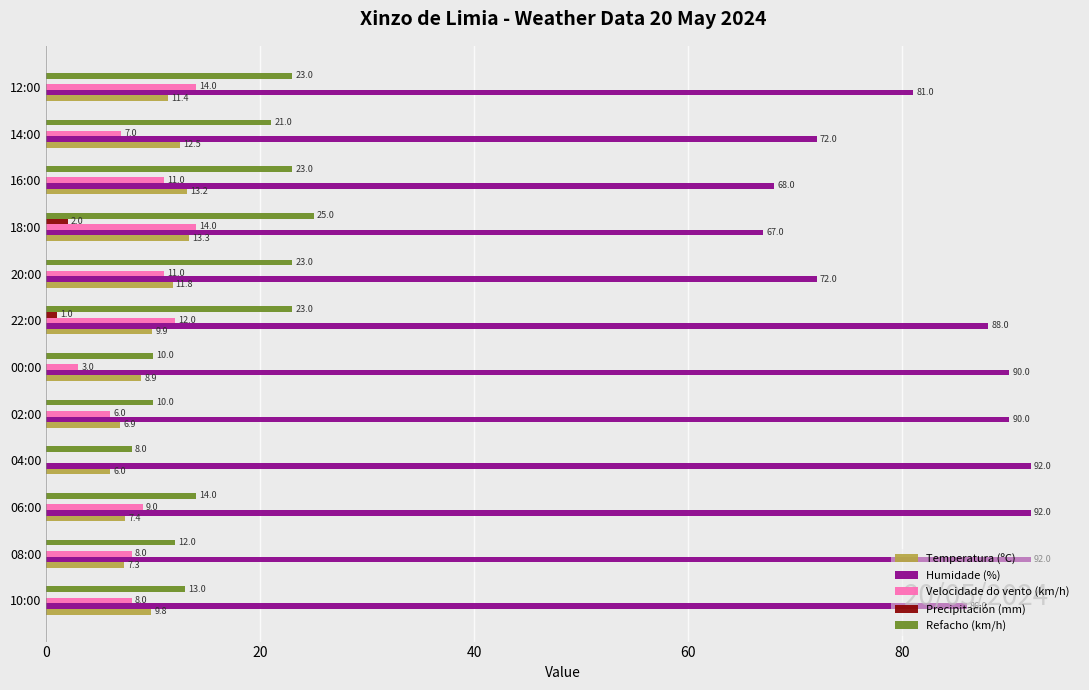

Which series has the largest total across all categories?

Humidade (%)